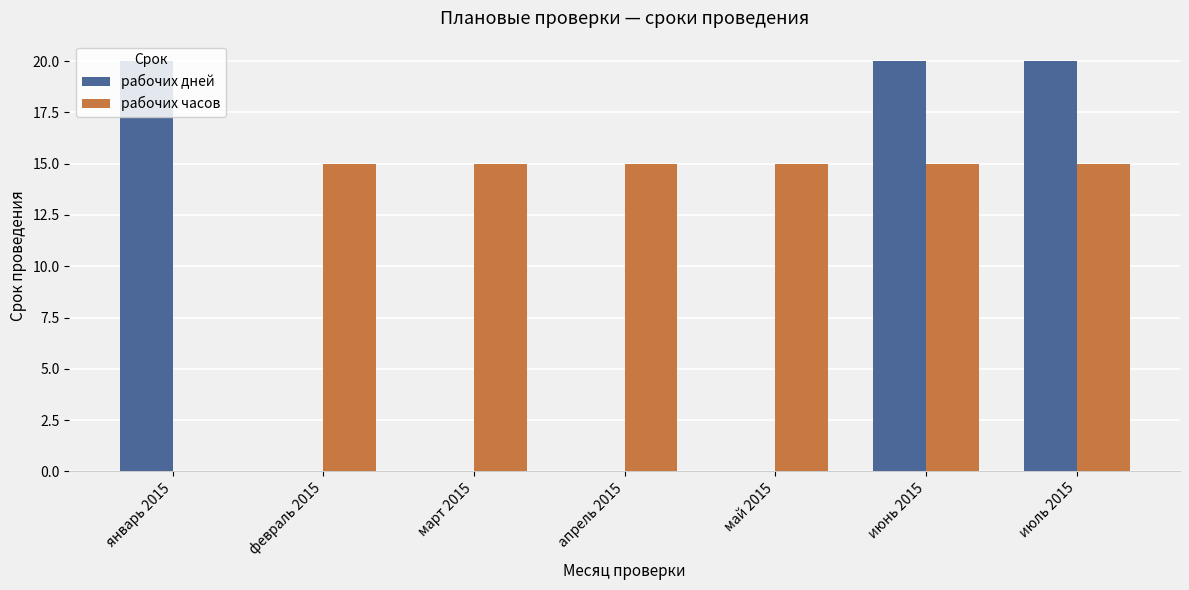

Which series changed the most between март 2015 and июнь 2015?

рабочих дней